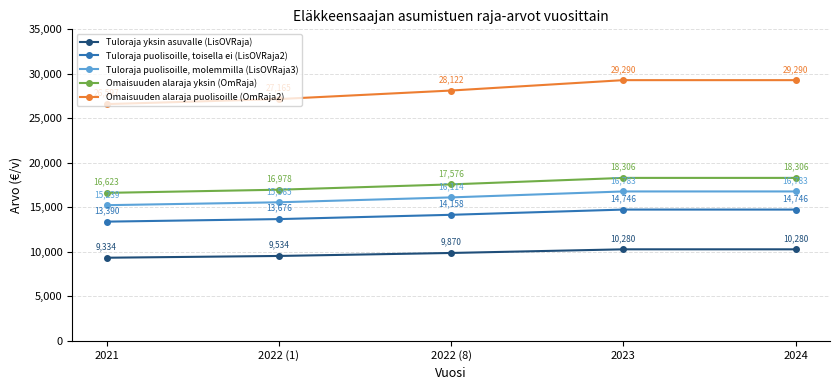

Is it true that Omaisuuden alaraja yksin (OmRaja) equals 18306 at 2024?

True